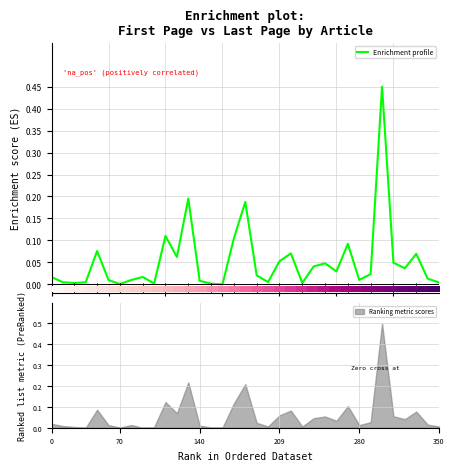

Count the number of categories in the chart.

35